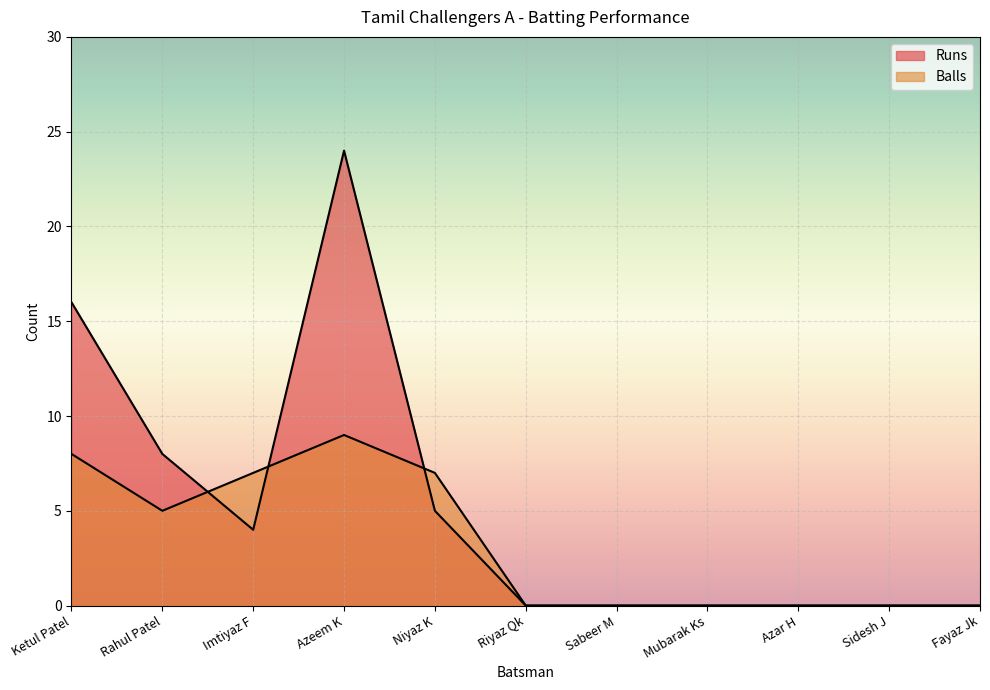

Reading right to left, extract all data points from this chart.

Runs: 0	0	0	0	0	0	5	24	4	8	16
Balls: 0	0	0	0	0	0	7	9	7	5	8